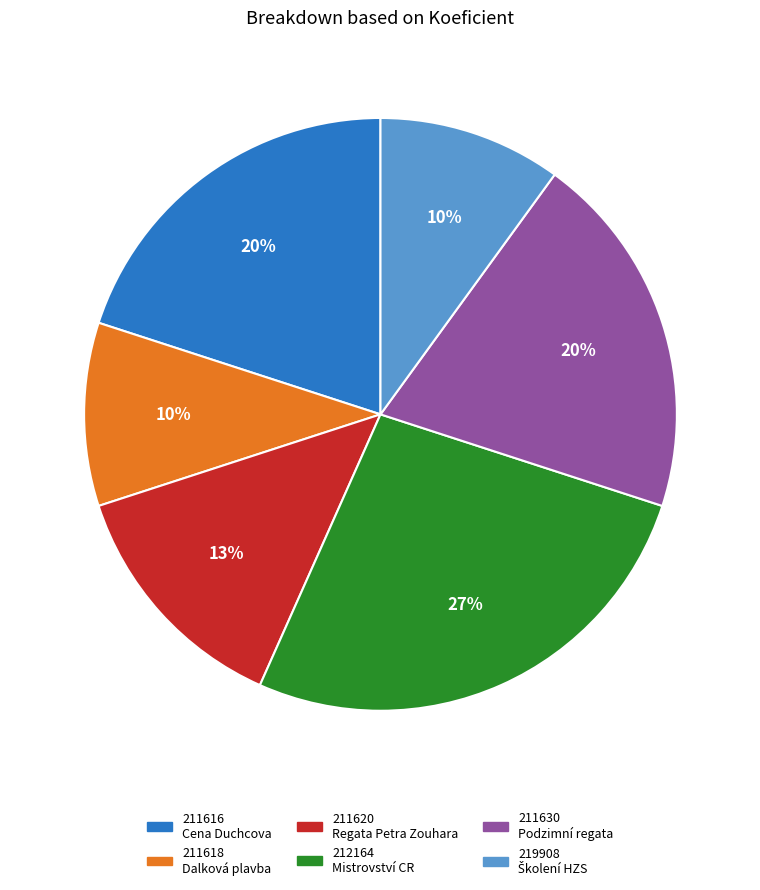

The 219908 slice represents 10% of the pie. True or false?

True